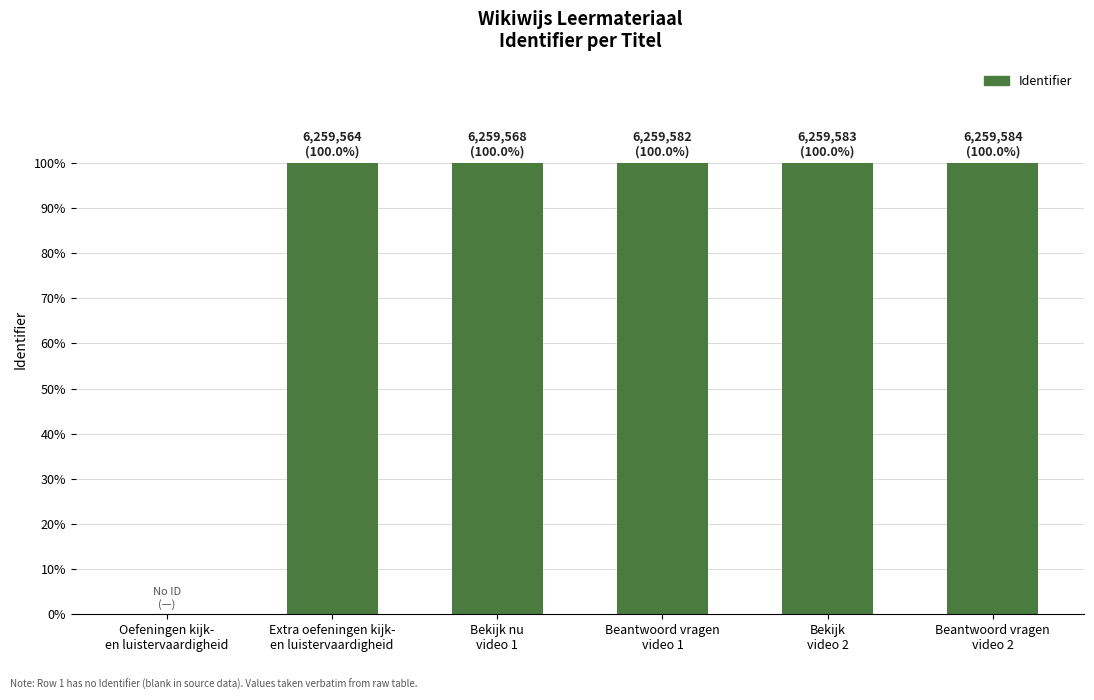

What is the ratio of the value at Bekijk nu
video 1 to the value at Bekijk
video 2?

1.0